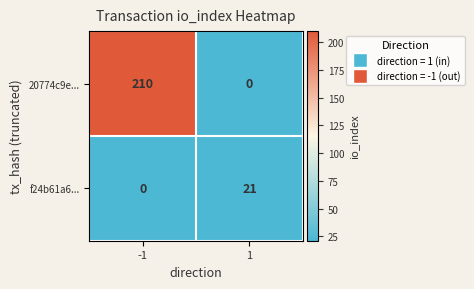

Count the number of categories in the chart.

2